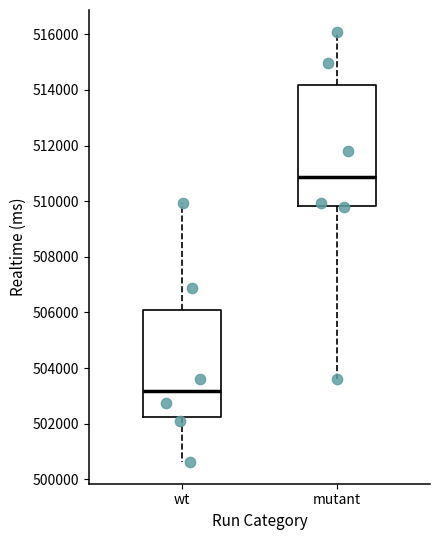

Which box is the tallest, from its lower edge to its upper edge?

mutant